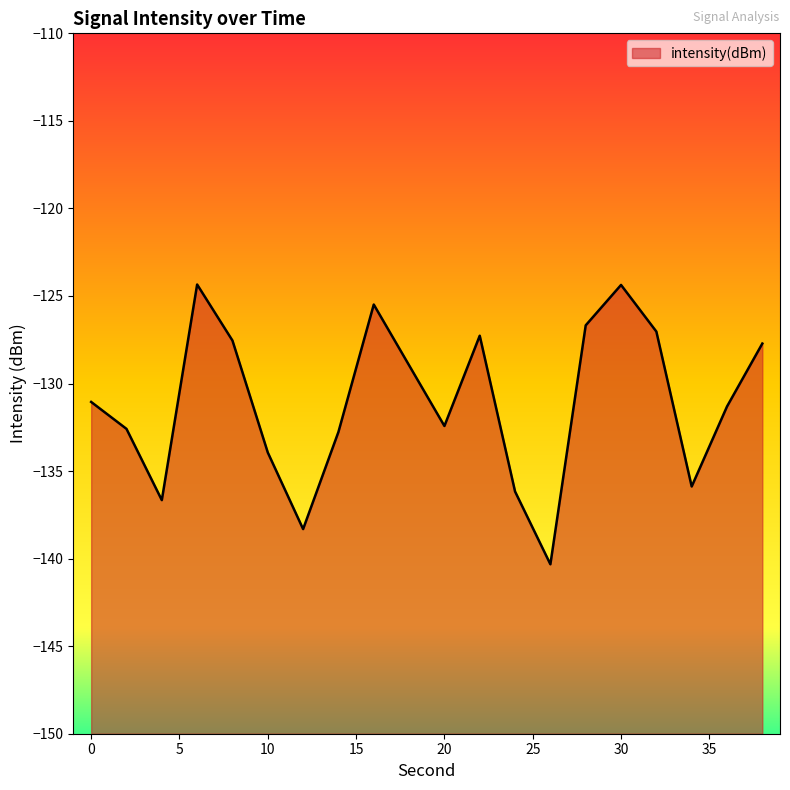

How many points are lower than both their immediate neighbors (excluding endpoints)?

5